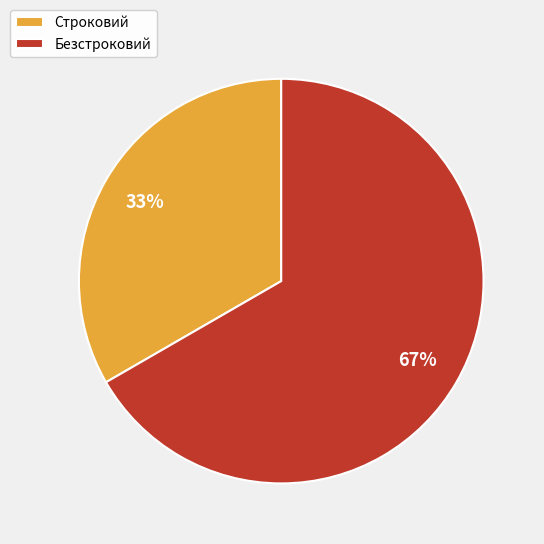

Is there a majority slice in this chart?

Yes